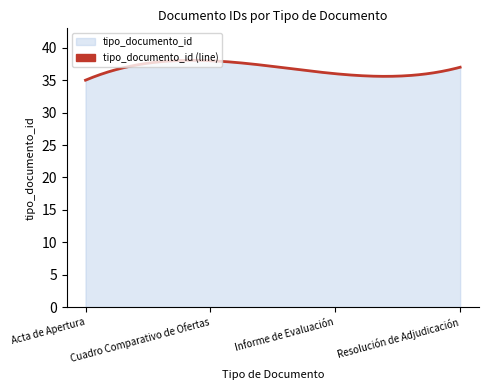

How many categories are shown in the chart?

200